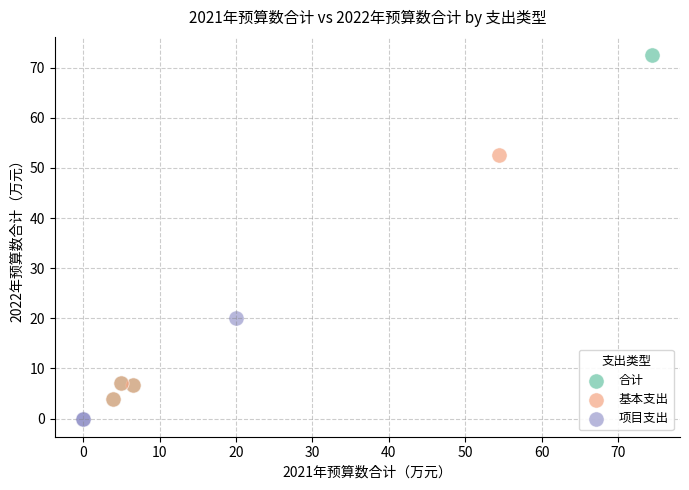

Which series reaches the maximum Y coordinate?

合计